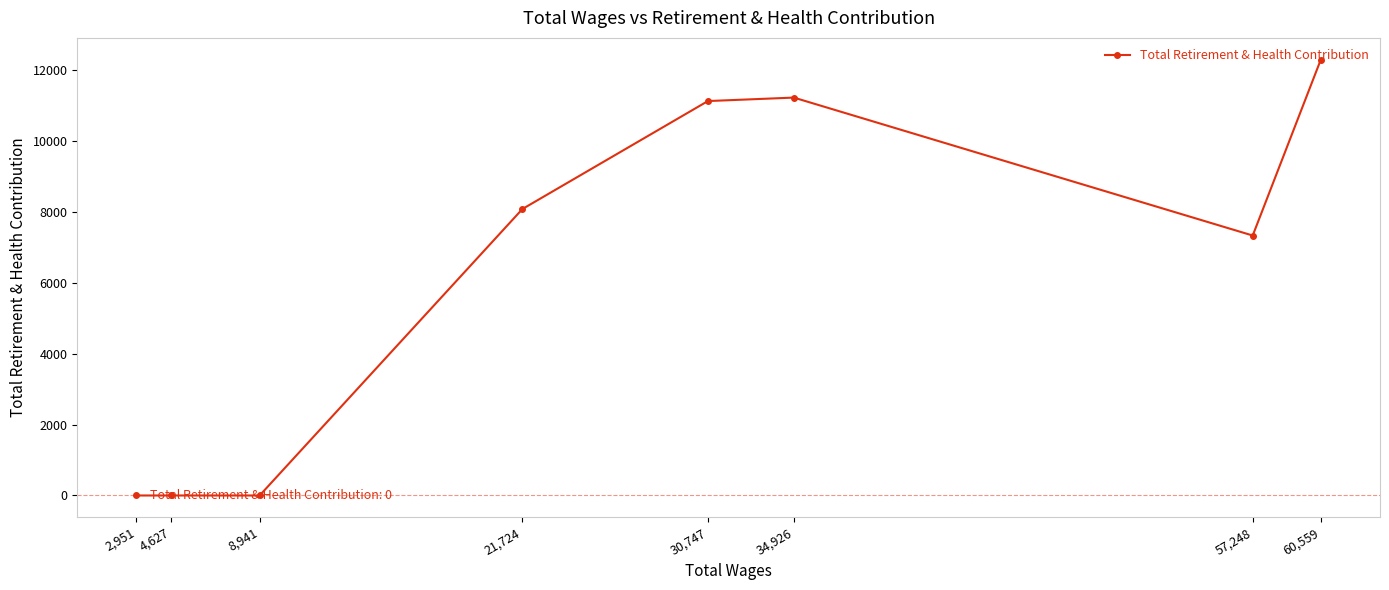

Rank the categories by value from lowest to highest.

8,941, 4,627, 2,951, 57,248, 21,724, 30,747, 34,926, 60,559